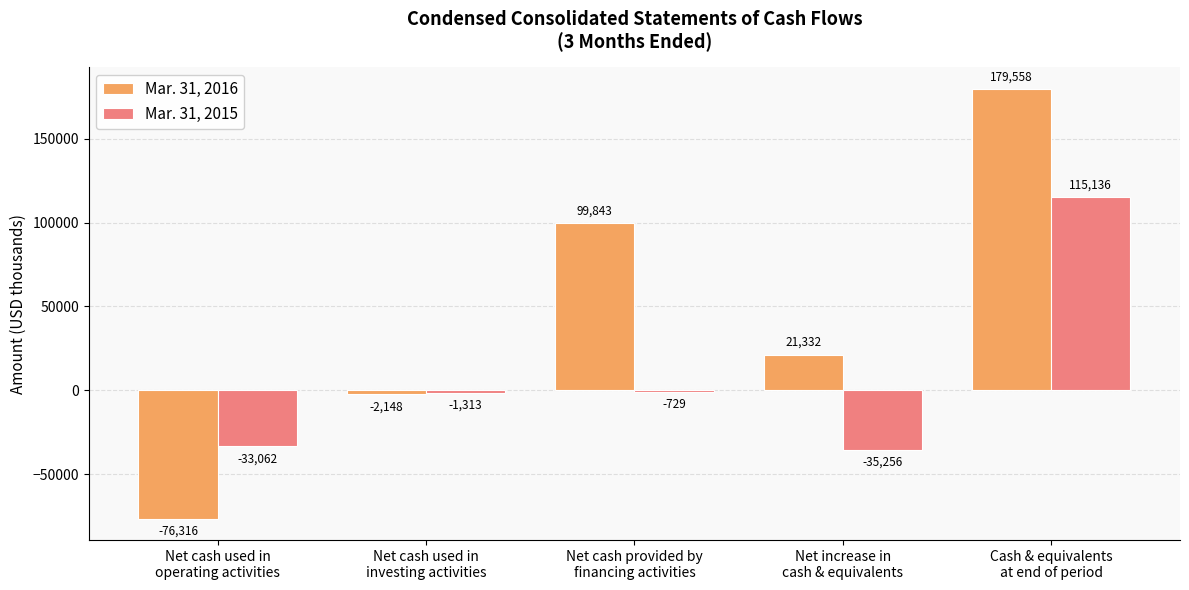

How many positive values does the Mar. 31, 2015 series have?

1